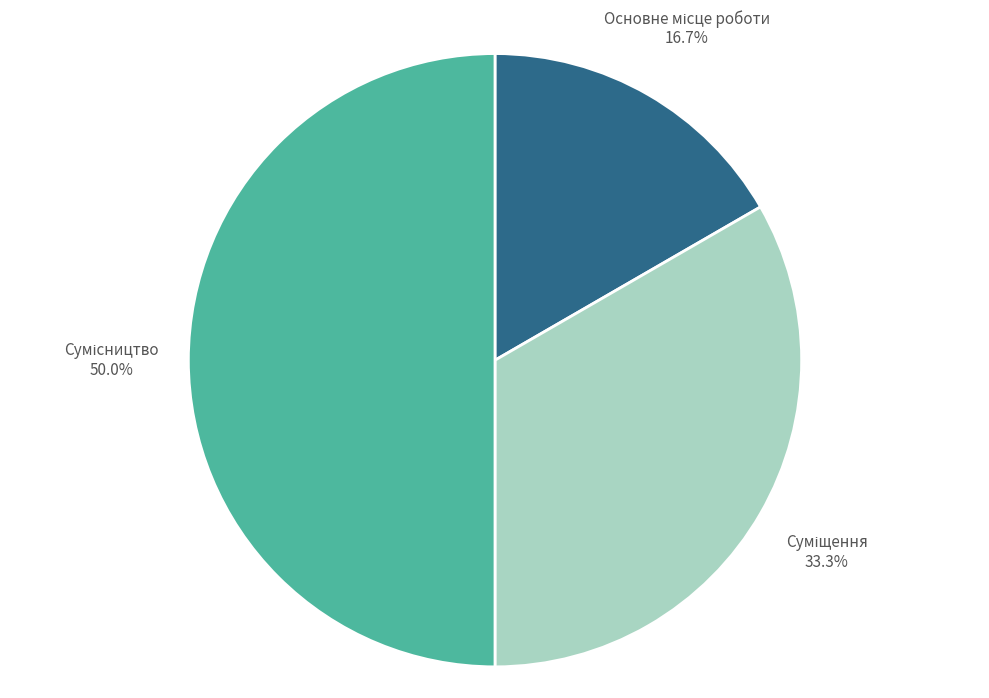

Which slice is the largest?

Сумісництво